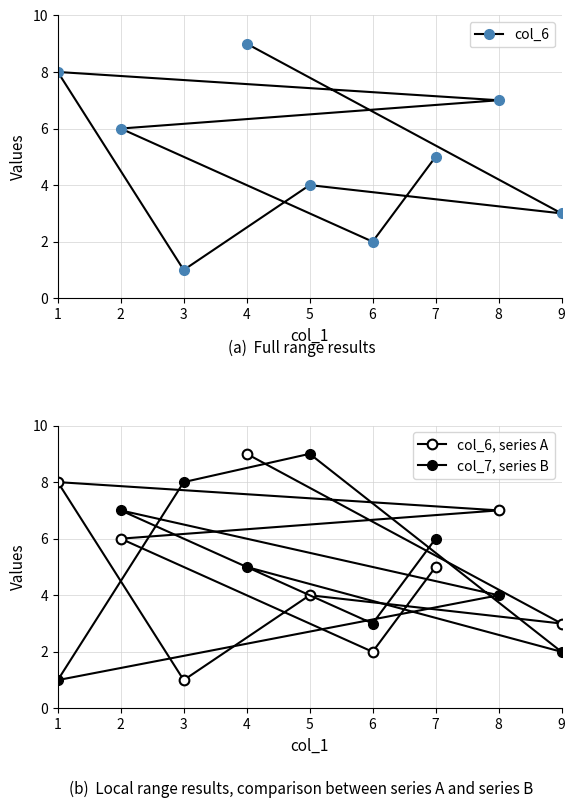

Which series ends up on top after the final intersection of col_6, series A and col_7, series B?

col_7, series B